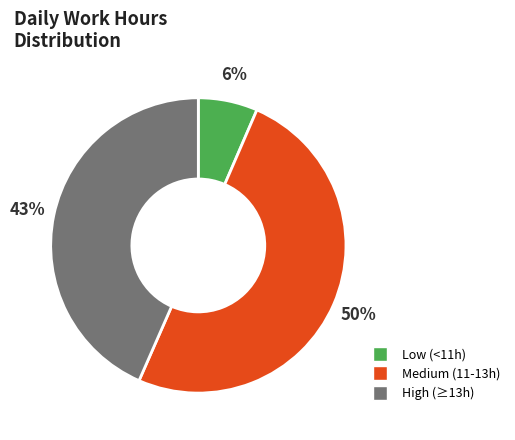

Count the number of slices in the pie.

3